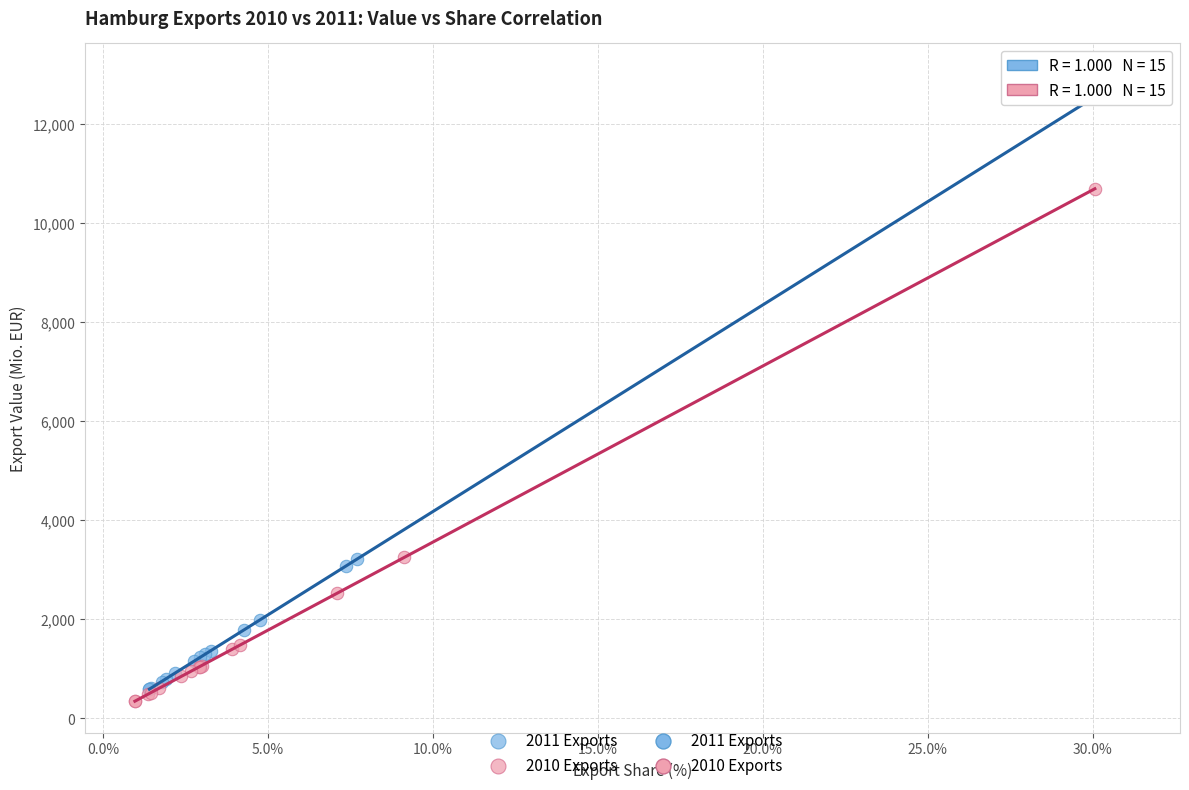

Which series contains the lowest Y value?

2010 Exports